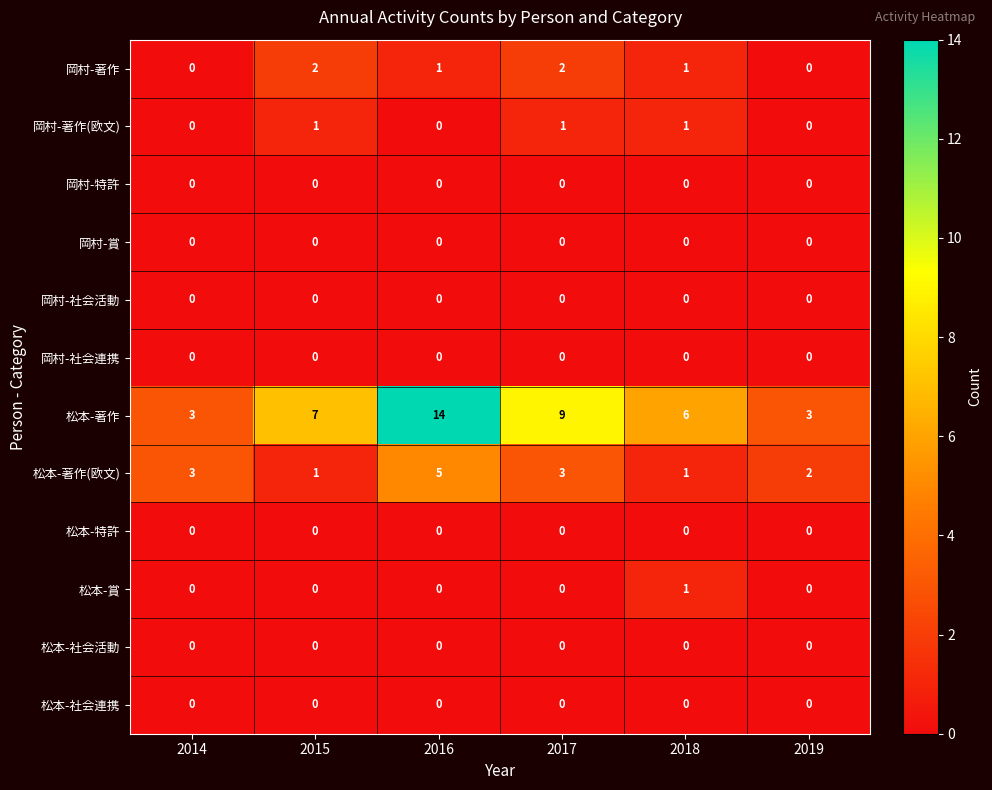

At which category is the sum across all series the highest?

2016